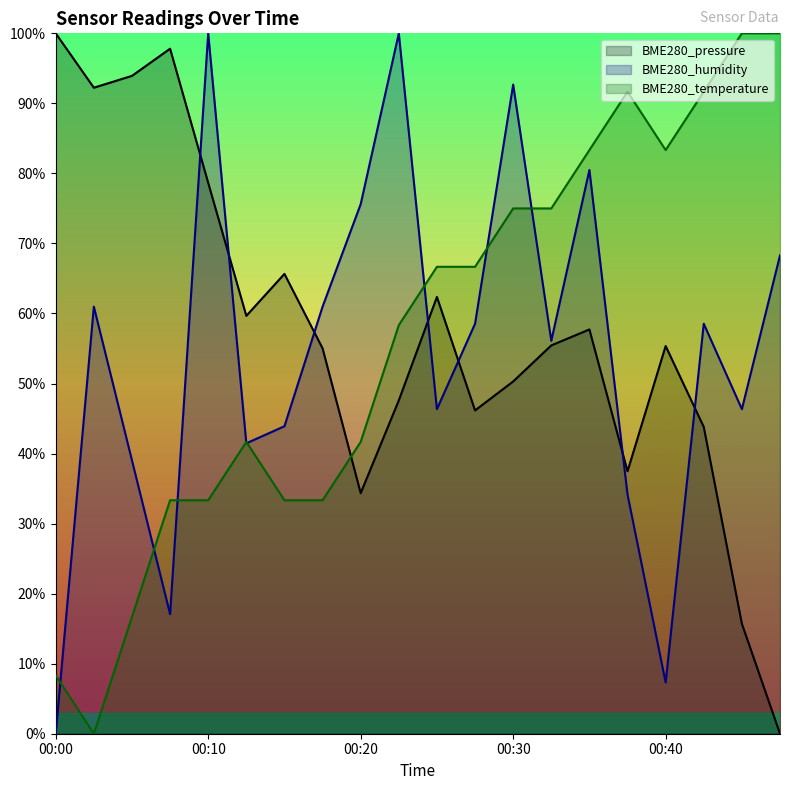

Which series changed the most between 00:32 and 00:45?

BME280_pressure